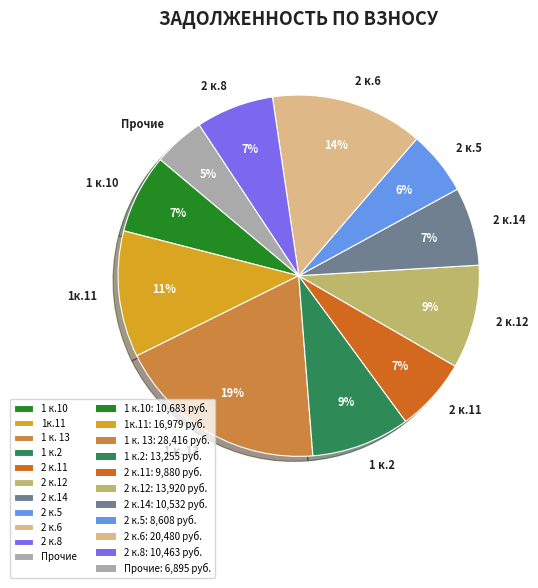

How many segments does this pie chart have?

11